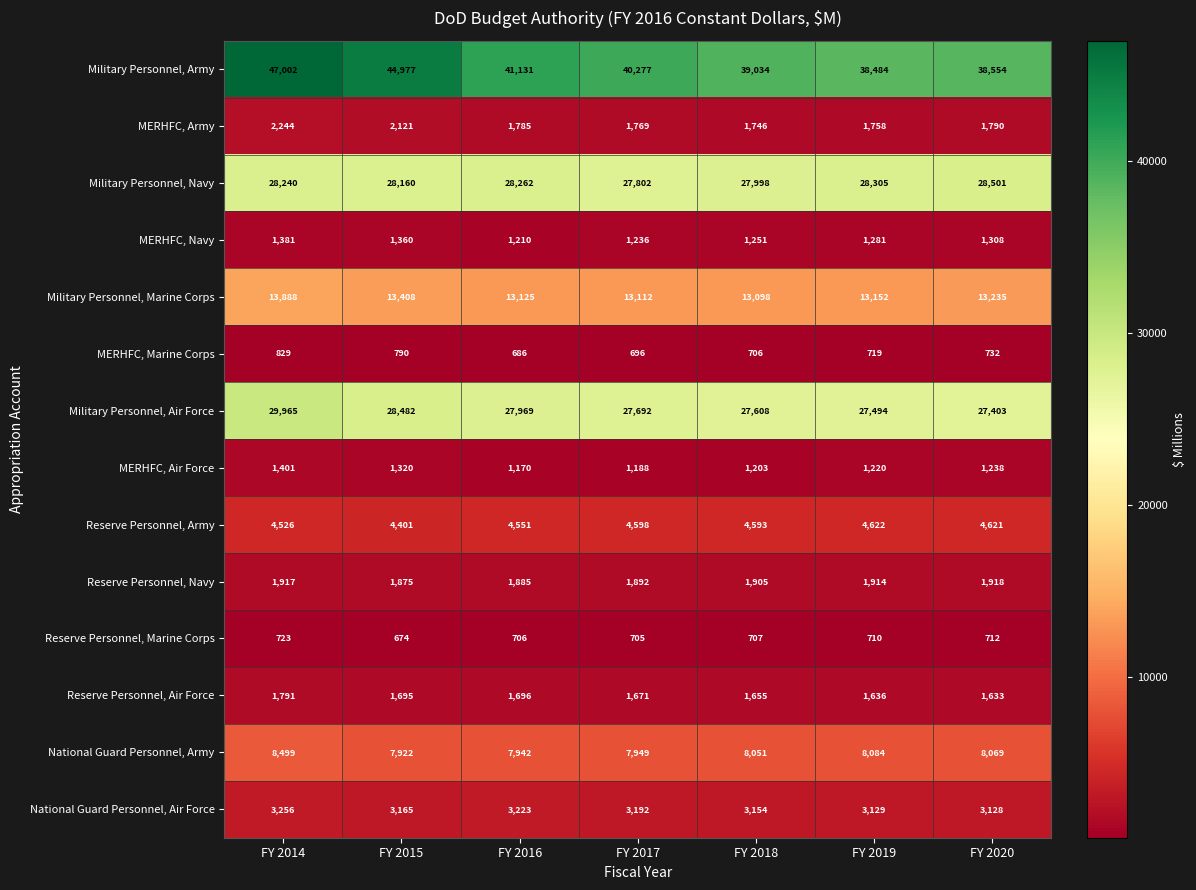

The value of National Guard Personnel, Air Force at FY 2018 is 5236. True or false?

False